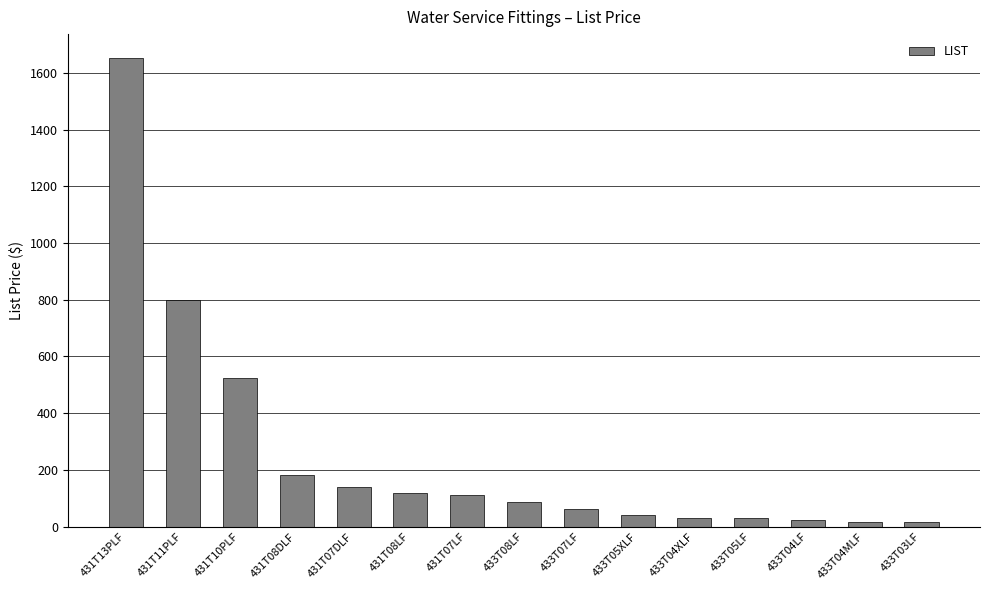

At which label is the value closest to 834?

431T11PLF